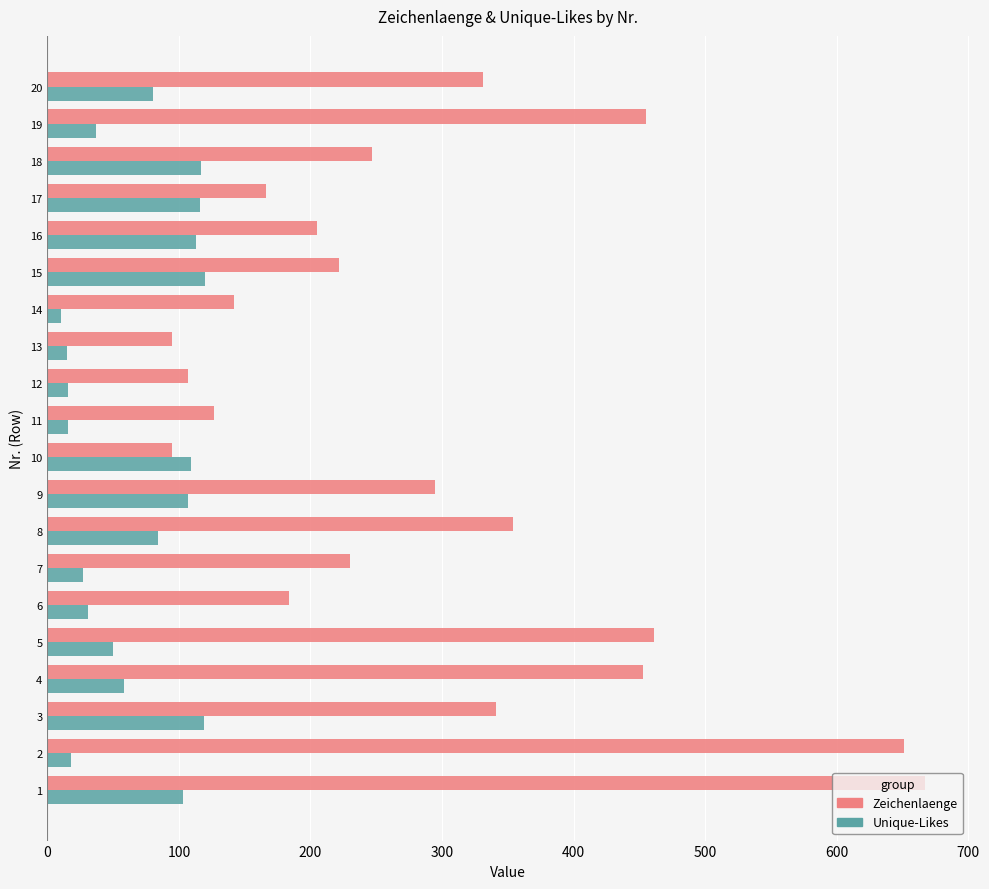

Which series has the largest range (max minus min)?

Zeichenlaenge